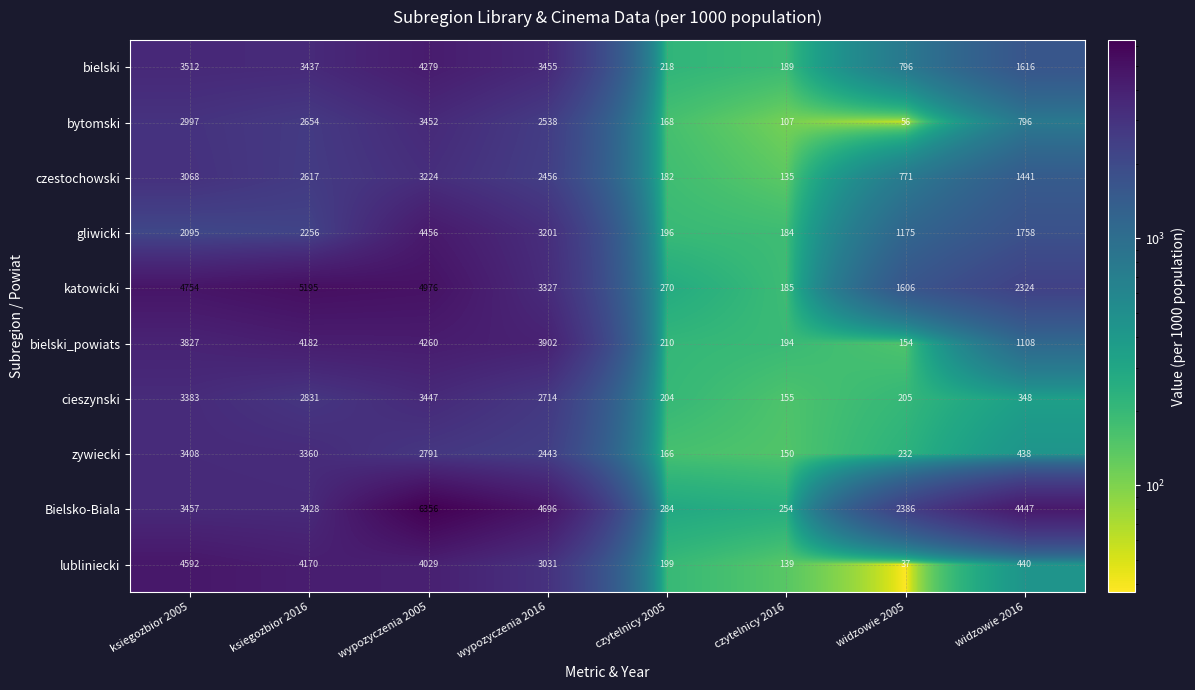

Which series has the widest spread of values?

Bielsko-Biala